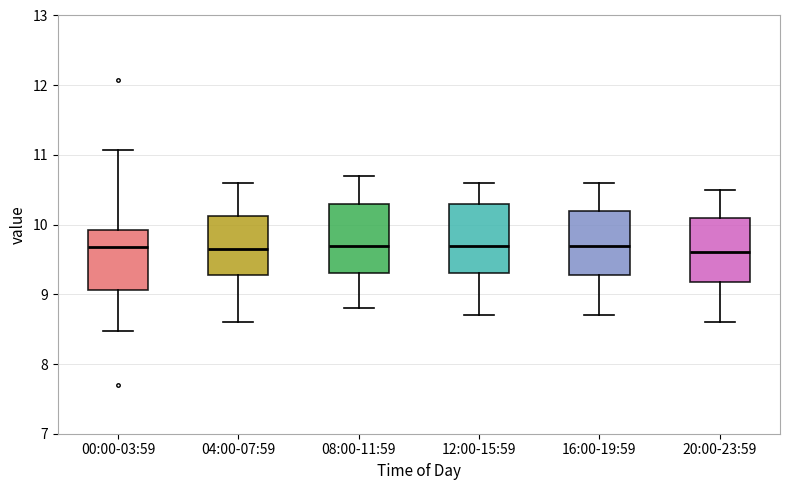

Where does the lower whisker of the box for 08:00-11:59 end on the y-axis? The values are not printed on the chart, so give them approximately, as read against the axis.

8.8